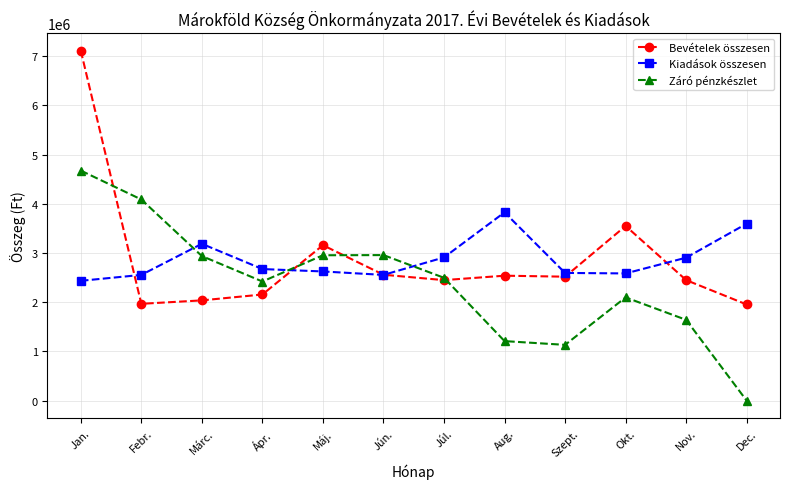

What is the label of the 9th point from the right?

Ápr.